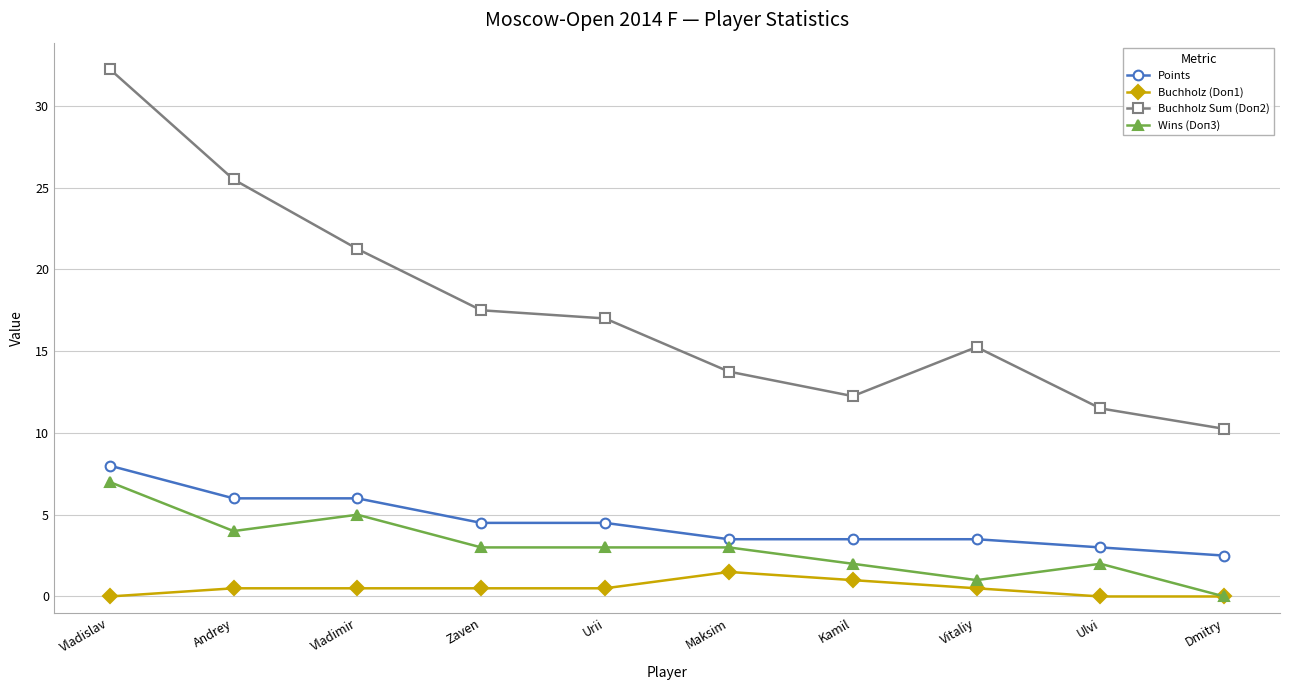

What is the difference between the Wins (Doп3) values at Vladislav and Urii?

4.0